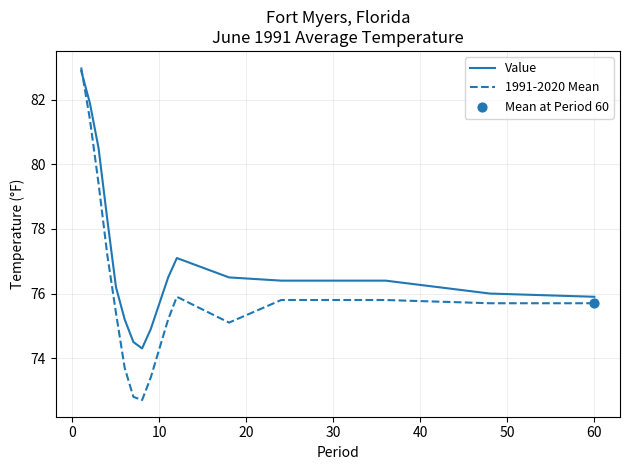

Which series has the largest total across all categories?

Value